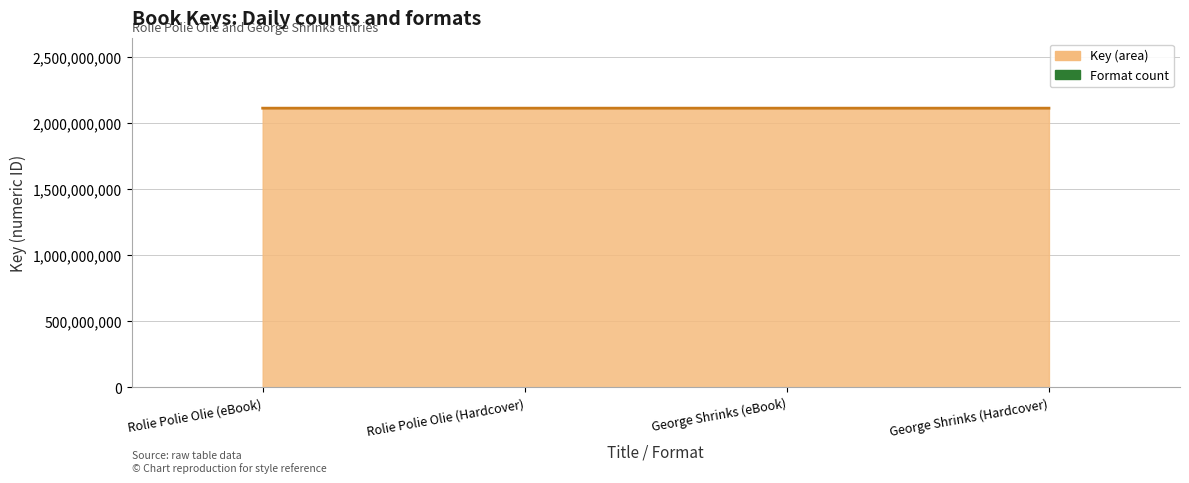

List the series in order of their overall mean, highest first.

Key (line), Format count